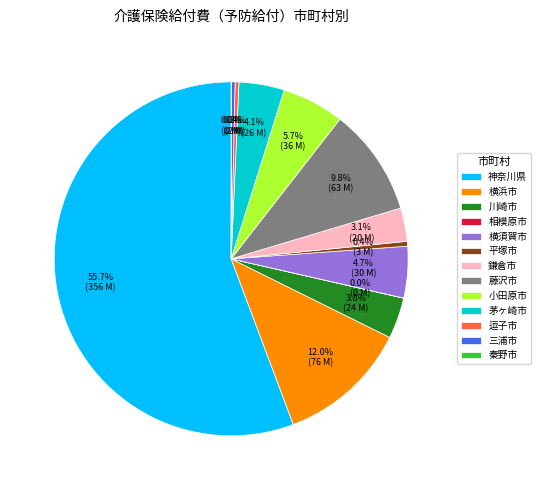

Is it true that 逗子市 is 13% of the pie?

False